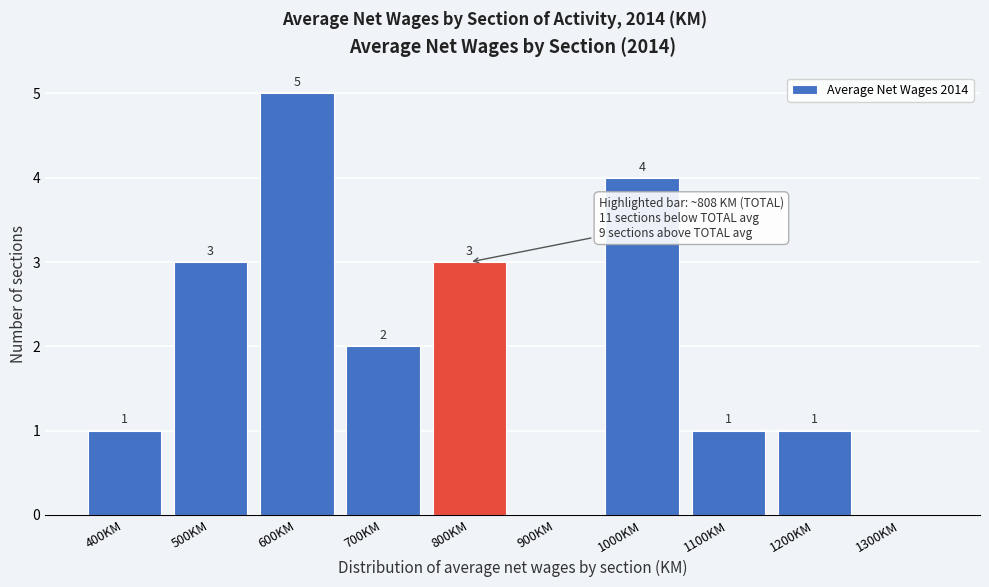

Reading left to right, transcribe all the data shown in this chart.

400KM=1	500KM=3	600KM=5	700KM=2	800KM=3	900KM=0	1000KM=4	1100KM=1	1200KM=1	1300KM=0